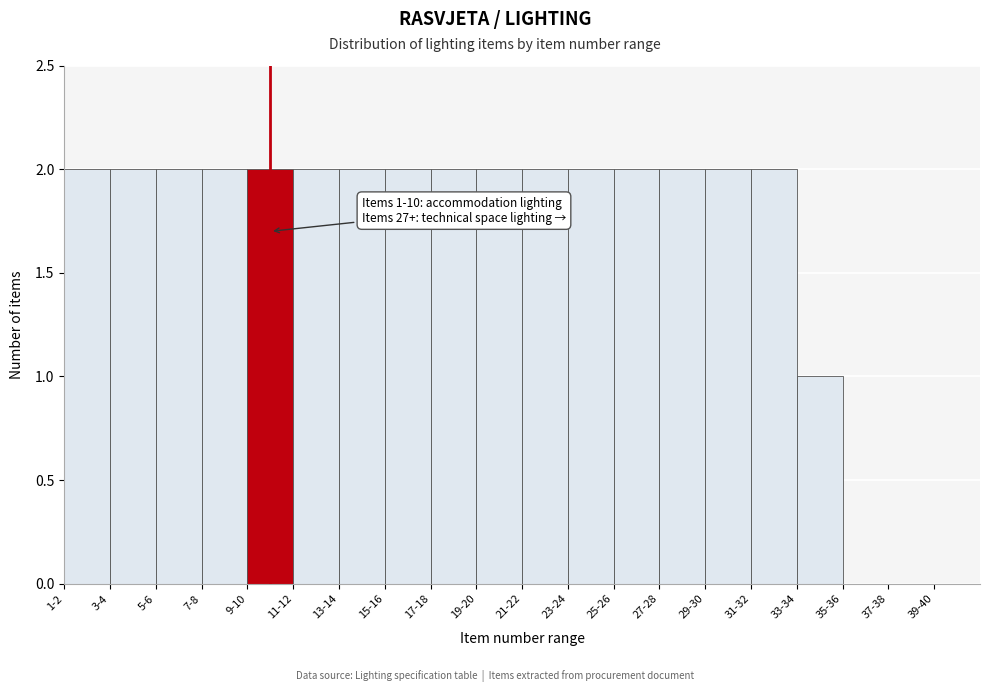

Reading left to right, transcribe all the data shown in this chart.

1-2=2	3-4=2	5-6=2	7-8=2	9-10=2	11-12=2	13-14=2	15-16=2	17-18=2	19-20=2	21-22=2	23-24=2	25-26=2	27-28=2	29-30=2	31-32=2	33-34=1	35-36=0	37-38=0	39-40=0